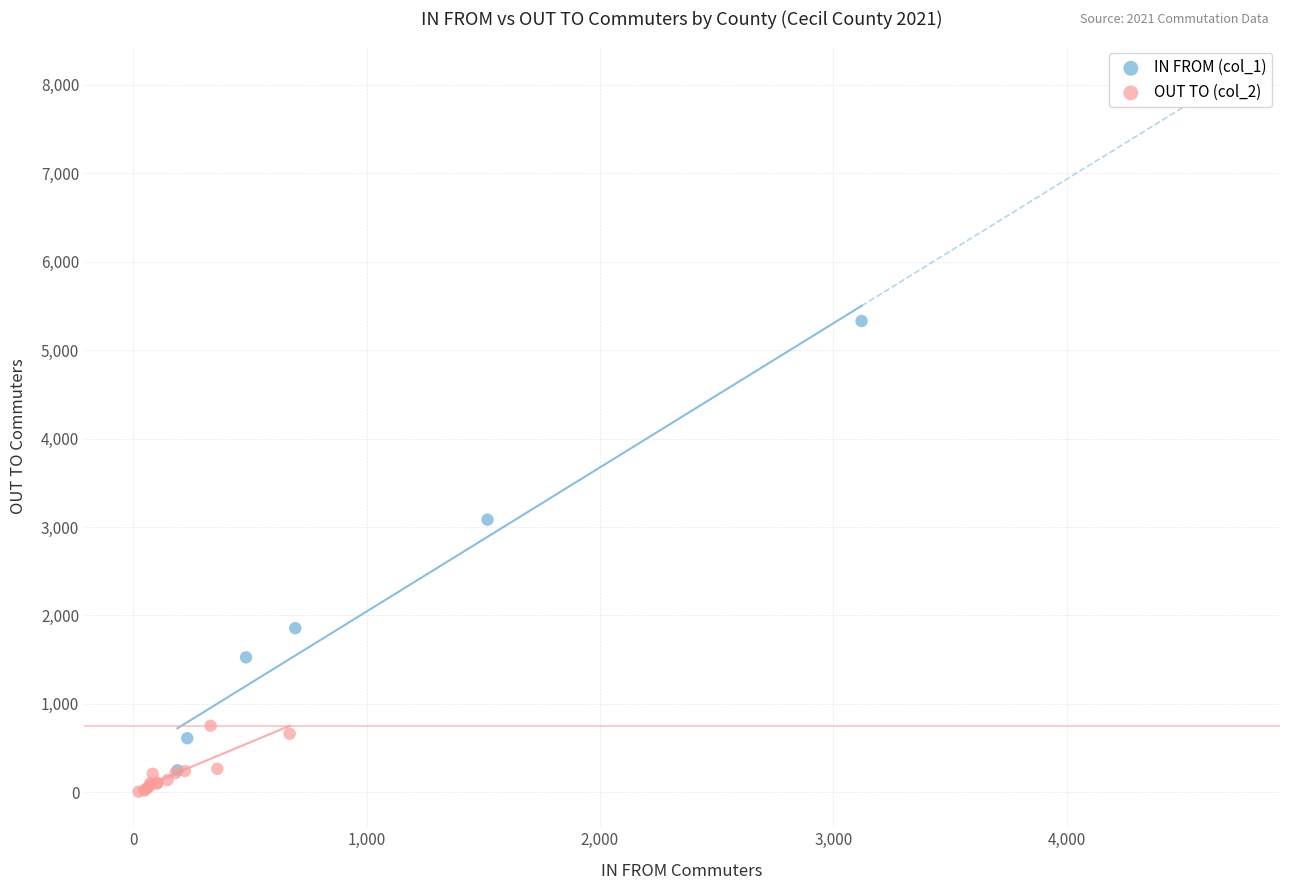

Which series reaches the maximum Y coordinate?

IN FROM (col_1)